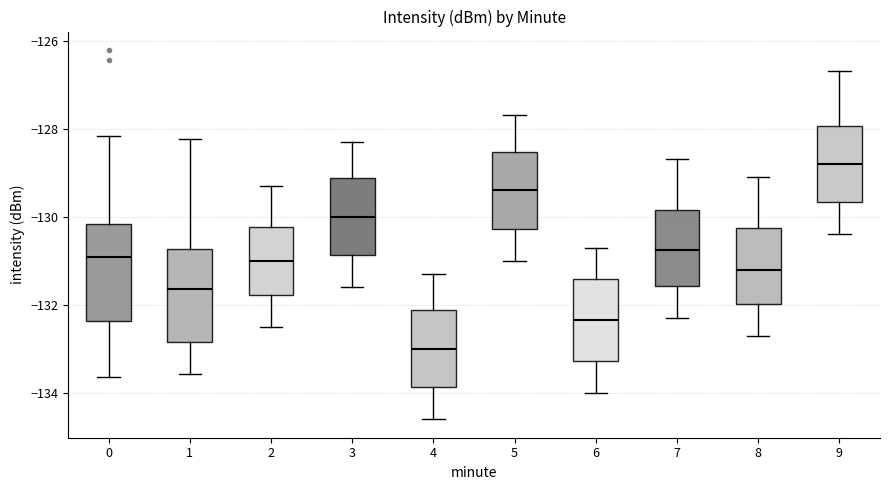

Where does the lower whisker of the box at x = 9 end on the y-axis? The values are not printed on the chart, so give them approximately, as read against the axis.

-130.4